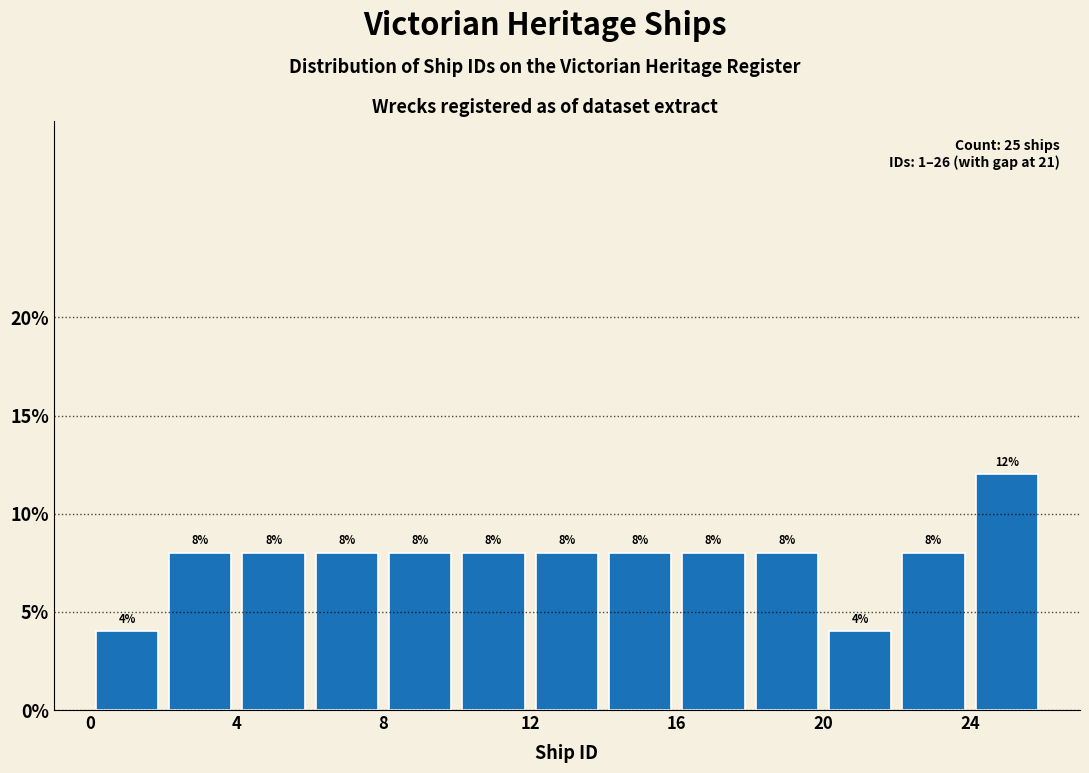

Reading left to right, list every bar in this chart as the range it spans on the x-axis followed by its height.

0 to 2: 4
2 to 4: 8
4 to 6: 8
6 to 8: 8
8 to 10: 8
10 to 12: 8
12 to 14: 8
14 to 16: 8
16 to 18: 8
18 to 20: 8
20 to 22: 4
22 to 24: 8
24 to 26: 12